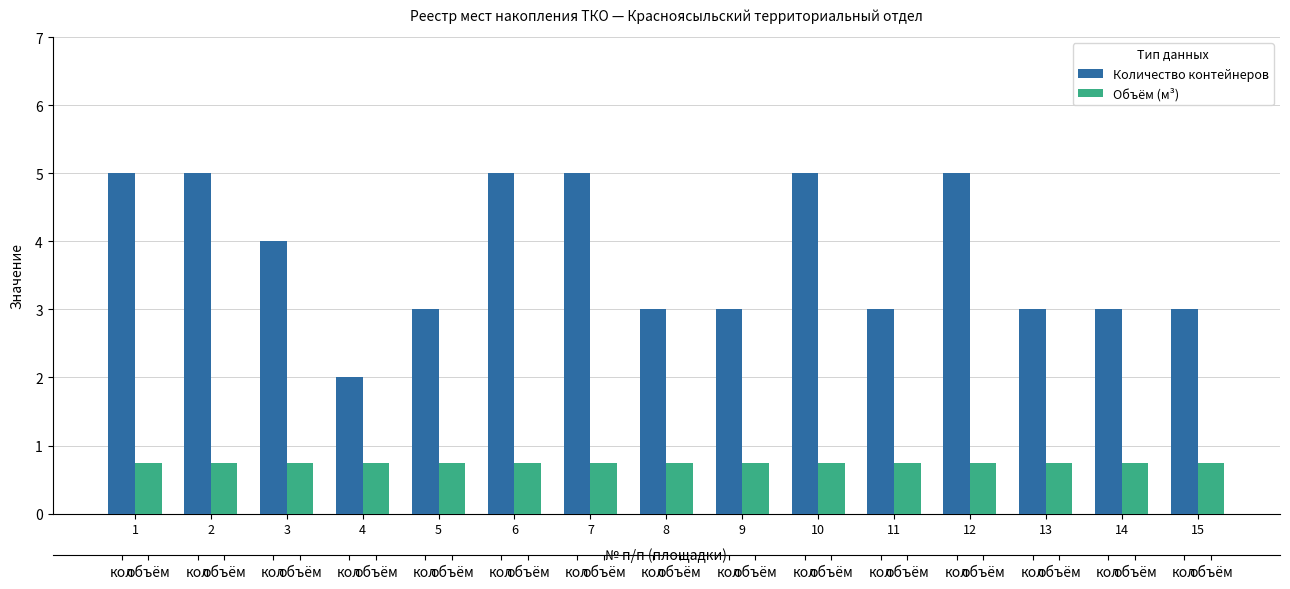

What is the sum of the Количество контейнеров values at 11 and 14?

6.0